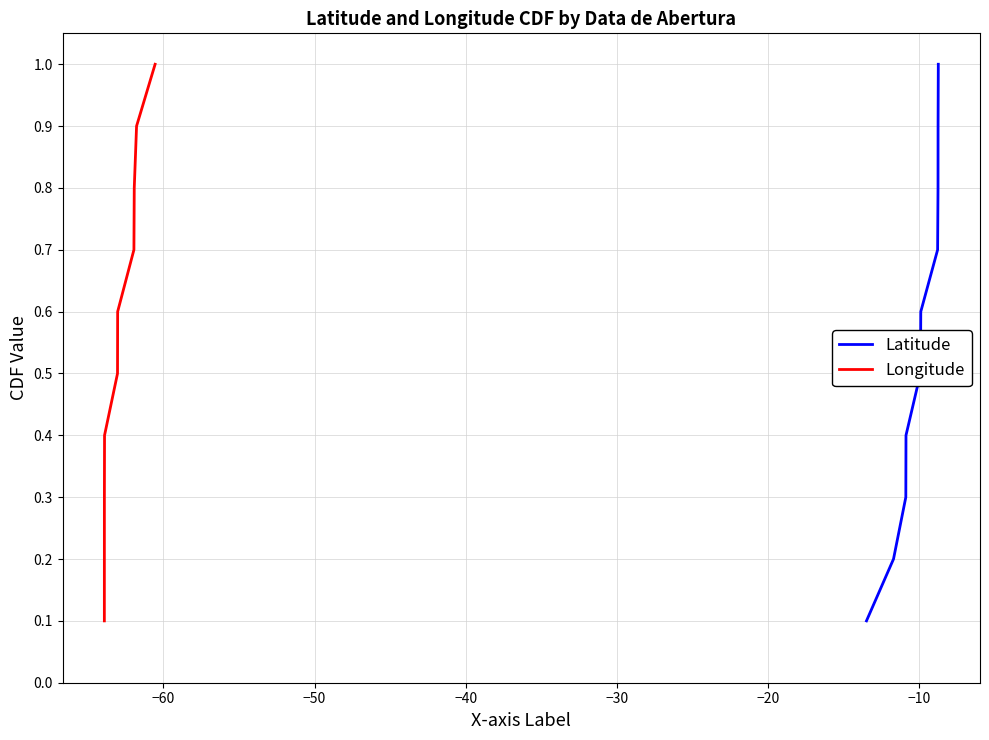

What is the highest value of the Latitude series?

1.0